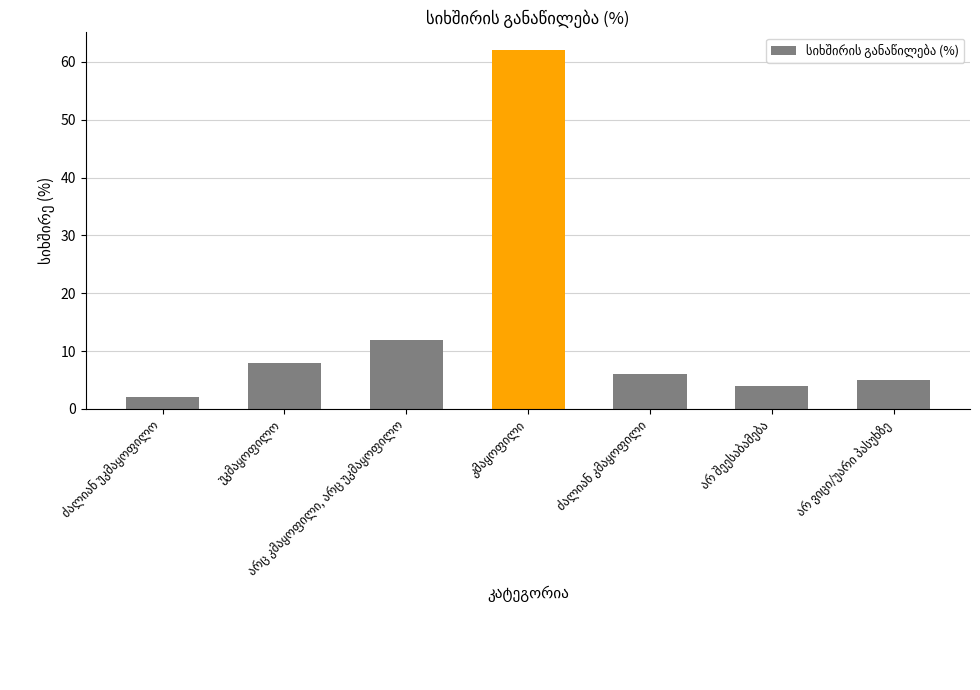

What is the maximum value shown in the chart?

62